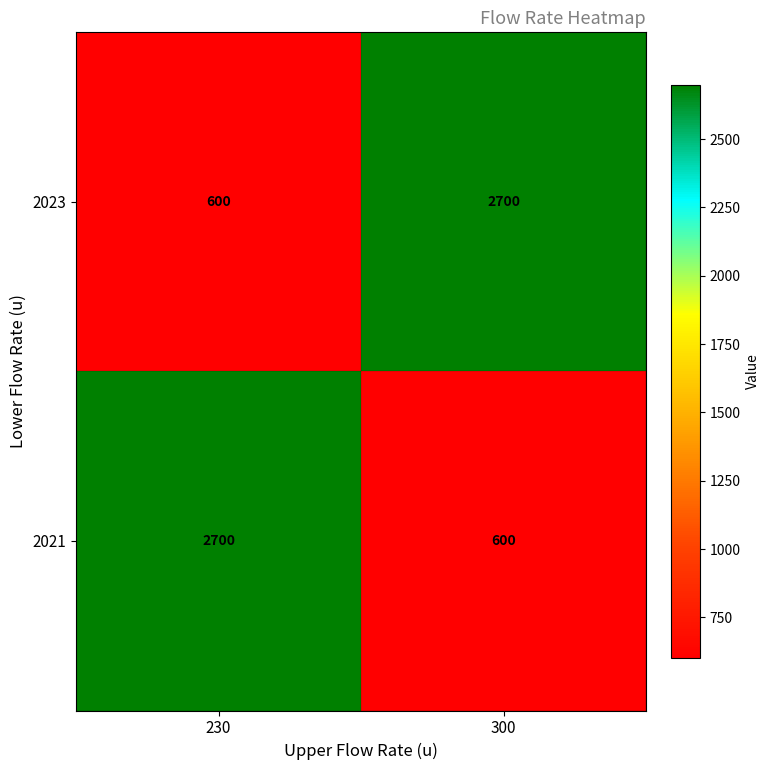

Count the number of categories in the chart.

2